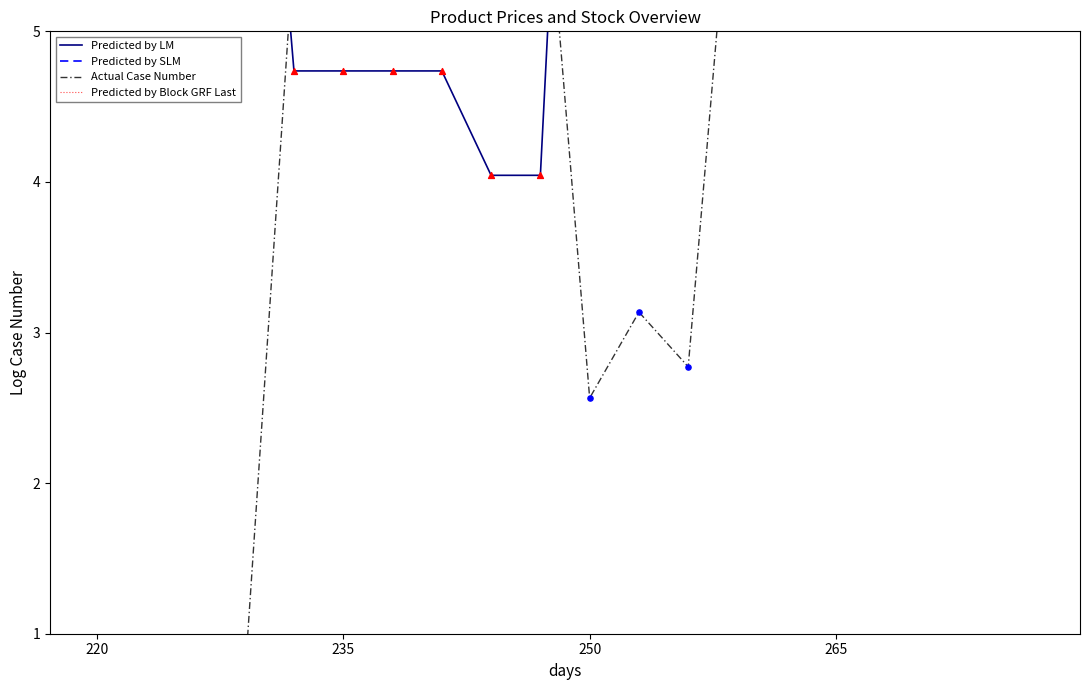

At which category is the sum across all series the highest?

12